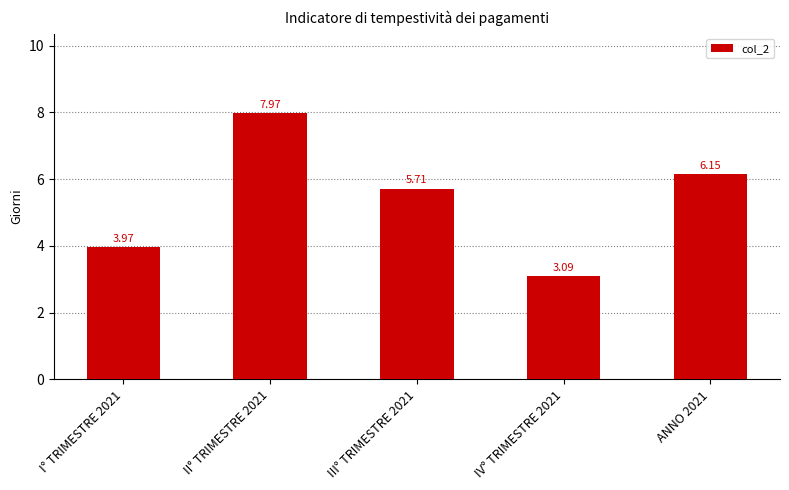

What value does the data have at IV° TRIMESTRE 2021?

3.1